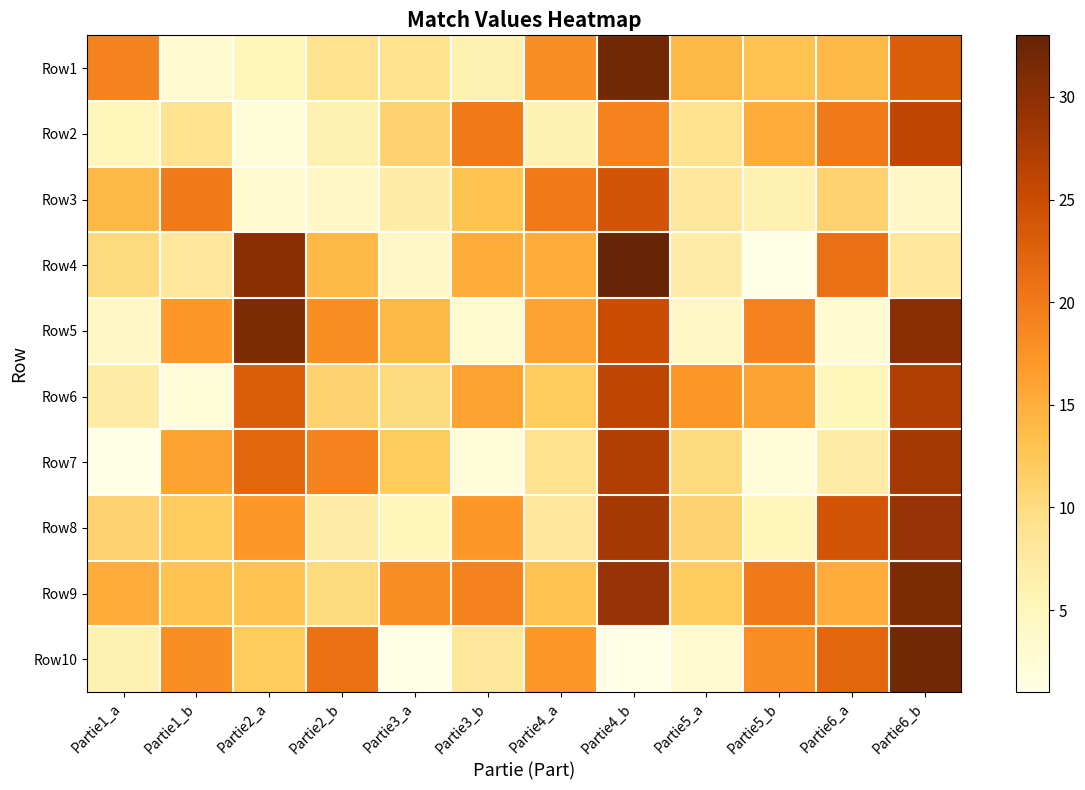

Reading left to right, list all the values displayed in this chart.

Row1: Partie1_a=19	Partie1_b=3	Partie2_a=5	Partie2_b=9	Partie3_a=9	Partie3_b=6	Partie4_a=18	Partie4_b=32	Partie5_a=14	Partie5_b=13	Partie6_a=14	Partie6_b=23
Row2: Partie1_a=5	Partie1_b=9	Partie2_a=2	Partie2_b=6	Partie3_a=11	Partie3_b=20	Partie4_a=6	Partie4_b=19	Partie5_a=9	Partie5_b=15	Partie6_a=20	Partie6_b=26
Row3: Partie1_a=14	Partie1_b=20	Partie2_a=3	Partie2_b=4	Partie3_a=7	Partie3_b=13	Partie4_a=20	Partie4_b=24	Partie5_a=8	Partie5_b=6	Partie6_a=11	Partie6_b=4
Row4: Partie1_a=10	Partie1_b=8	Partie2_a=30	Partie2_b=14	Partie3_a=4	Partie3_b=15	Partie4_a=15	Partie4_b=33	Partie5_a=7	Partie5_b=1	Partie6_a=21	Partie6_b=8
Row5: Partie1_a=4	Partie1_b=17	Partie2_a=31	Partie2_b=18	Partie3_a=14	Partie3_b=3	Partie4_a=16	Partie4_b=25	Partie5_a=4	Partie5_b=19	Partie6_a=3	Partie6_b=30
Row6: Partie1_a=7	Partie1_b=2	Partie2_a=23	Partie2_b=11	Partie3_a=10	Partie3_b=16	Partie4_a=12	Partie4_b=26	Partie5_a=17	Partie5_b=16	Partie6_a=5	Partie6_b=27
Row7: Partie1_a=1	Partie1_b=16	Partie2_a=22	Partie2_b=19	Partie3_a=12	Partie3_b=2	Partie4_a=9	Partie4_b=27	Partie5_a=10	Partie5_b=2	Partie6_a=7	Partie6_b=28
Row8: Partie1_a=11	Partie1_b=12	Partie2_a=17	Partie2_b=7	Partie3_a=5	Partie3_b=17	Partie4_a=8	Partie4_b=28	Partie5_a=11	Partie5_b=5	Partie6_a=24	Partie6_b=29
Row9: Partie1_a=15	Partie1_b=13	Partie2_a=13	Partie2_b=10	Partie3_a=18	Partie3_b=19	Partie4_a=13	Partie4_b=29	Partie5_a=12	Partie5_b=20	Partie6_a=15	Partie6_b=31
Row10: Partie1_a=6	Partie1_b=18	Partie2_a=12	Partie2_b=21	Partie3_a=1	Partie3_b=8	Partie4_a=17	Partie4_b=1	Partie5_a=3	Partie5_b=18	Partie6_a=22	Partie6_b=32